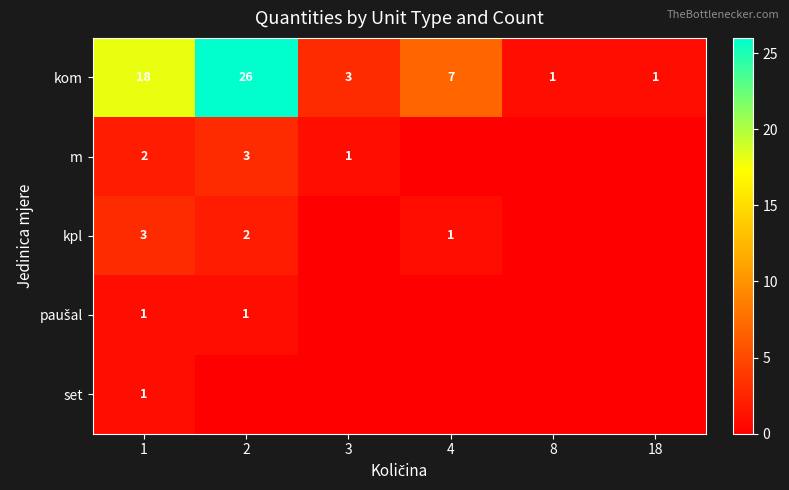

What is the spread (max minus min) of values at 1?

17